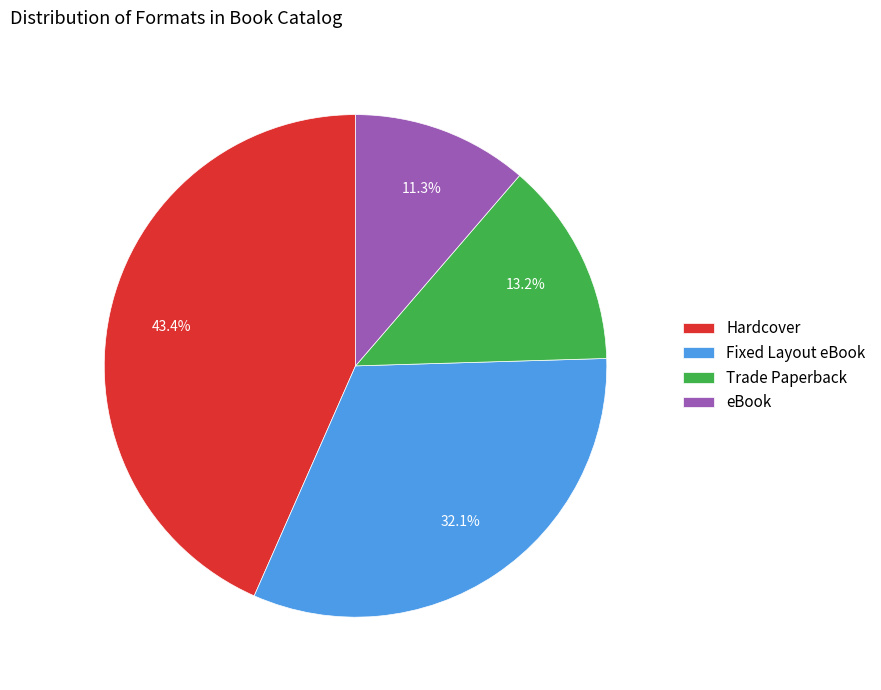

To the nearest percent, what is the difference between the eBook and Fixed Layout eBook slice percentages?

21%